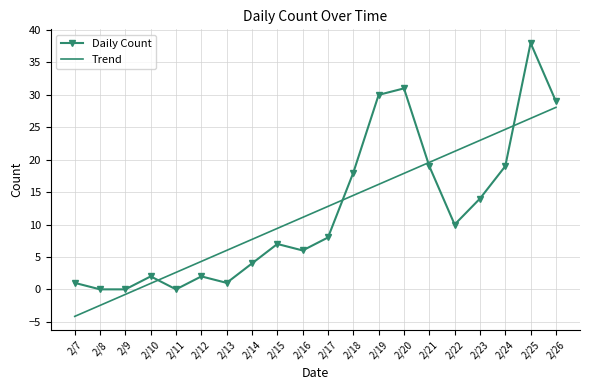

What is the greatest value displayed?

38.0